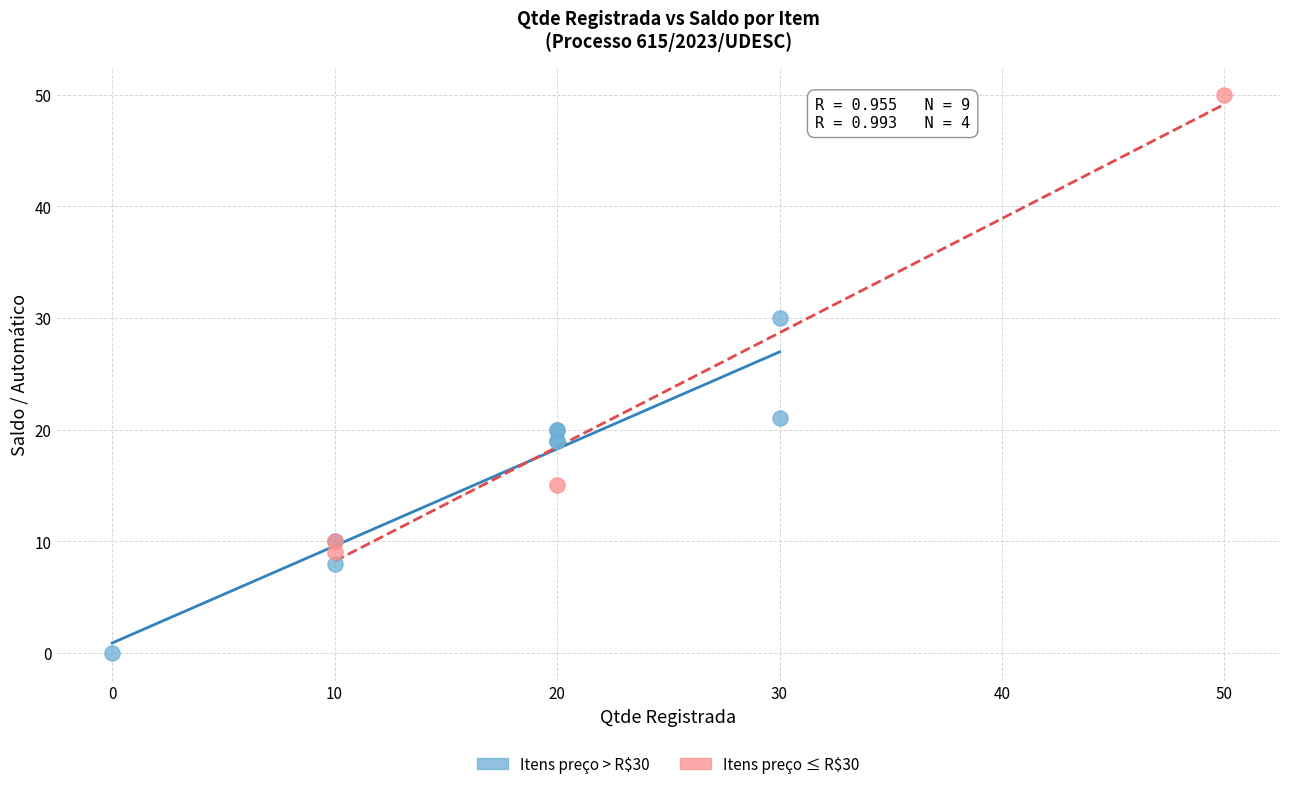

Which series reaches the maximum Y coordinate?

Itens preço ≤ R$30